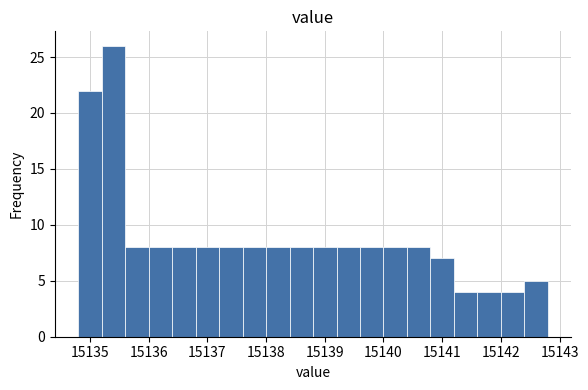

Which range on the x-axis has the tallest bar?

15135.2 to 15135.6